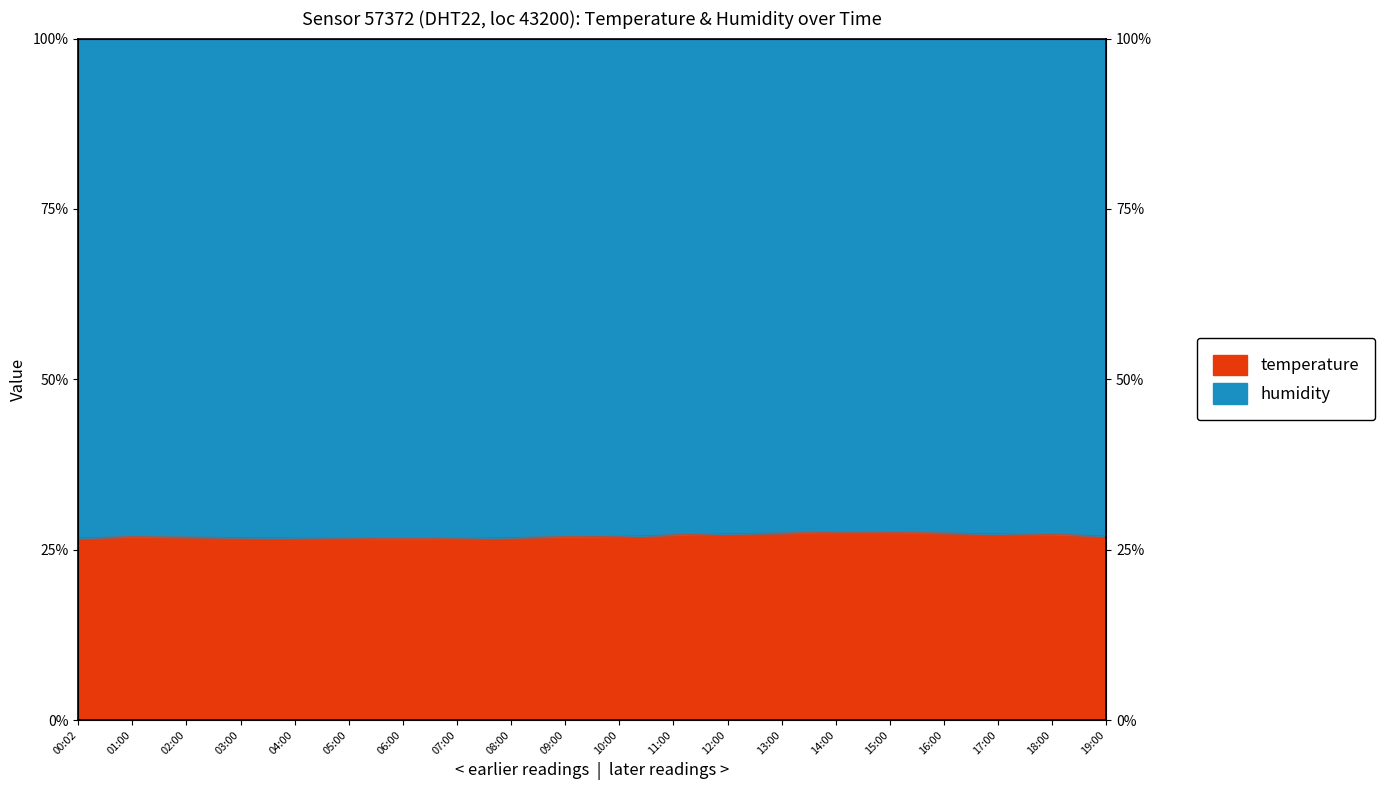

List the labels in order of value, smallest first.

06:00, 05:00, 07:00, 04:00, 00:02, 03:00, 08:00, 02:00, 01:00, 09:00, 10:00, 19:00, 11:00, 18:00, 17:00, 12:00, 13:00, 16:00, 15:00, 14:00